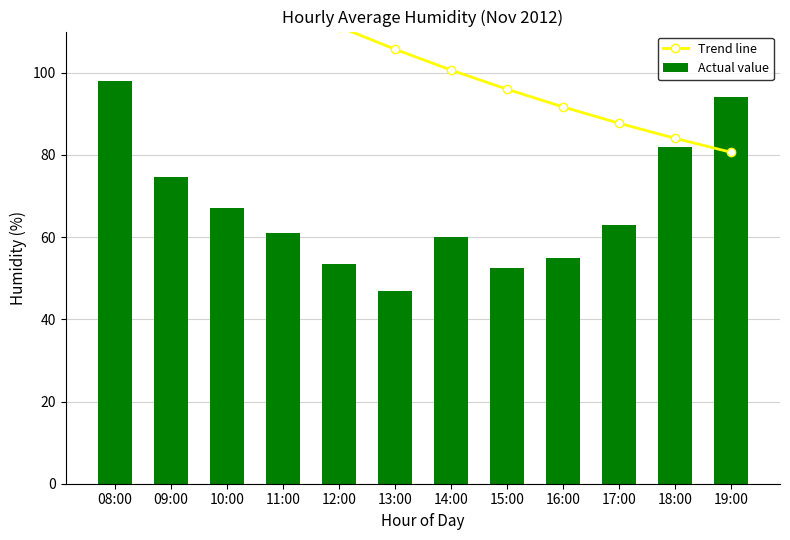

Which series has the largest total across all categories?

Trend line